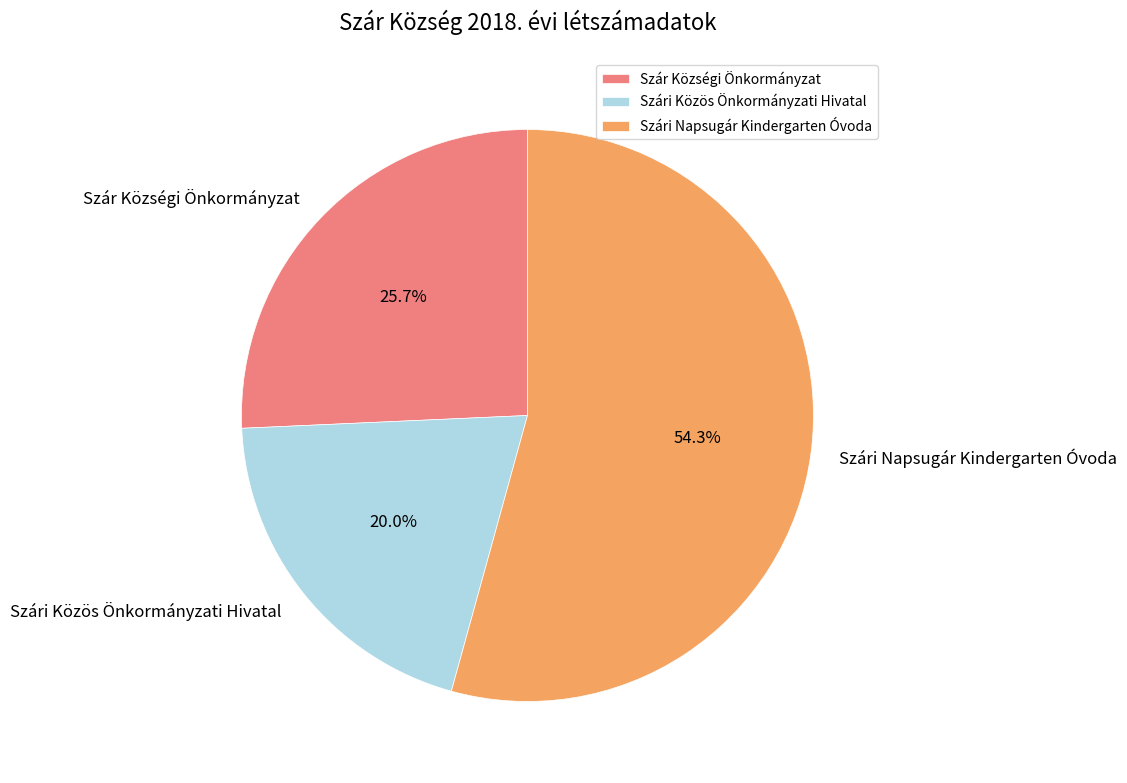

What percentage do Szári Napsugár Kindergarten Óvoda and Szár Községi Önkormányzat together represent?

80.0%